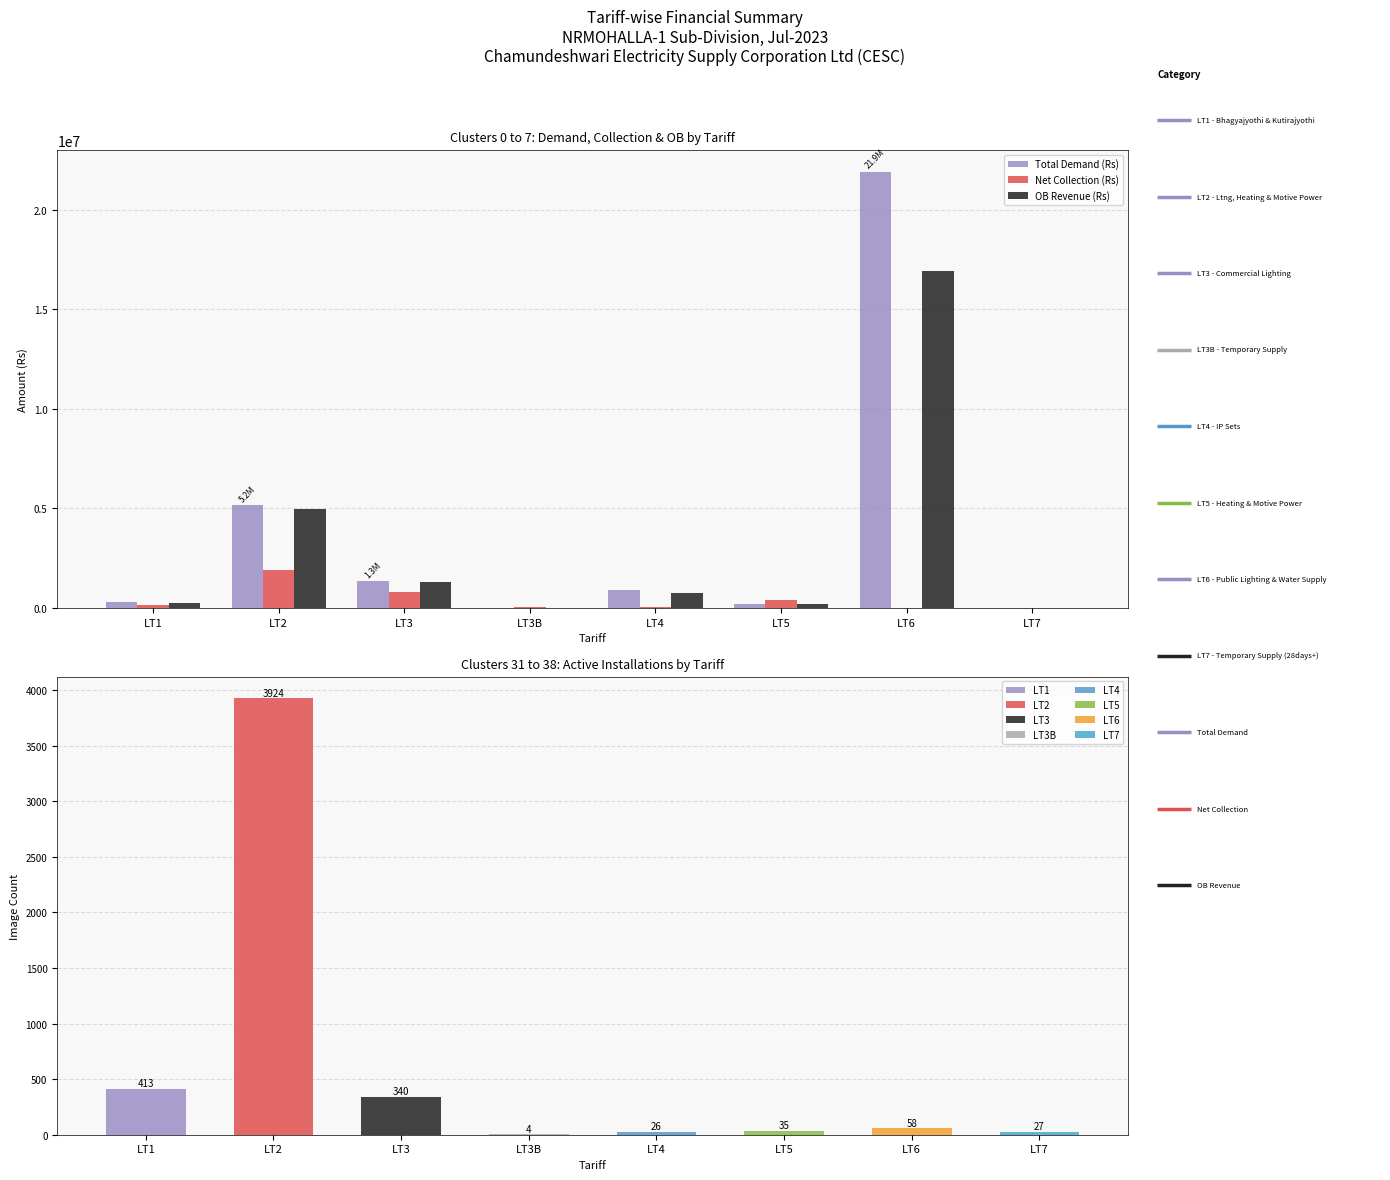

Which series changed the most between LT3B and LT5?

Net Collection (Rs)